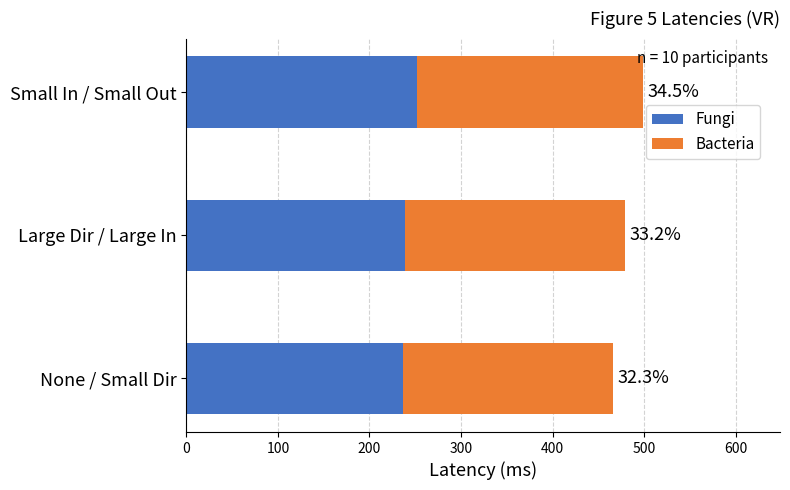

What is the value of the Bacteria bar at the 1st from the left?

229.6